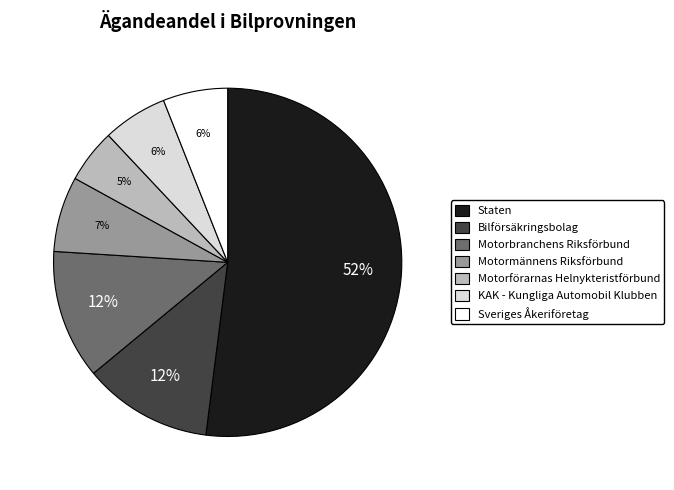

The Motormännens Riksförbund slice represents 7% of the pie. True or false?

True